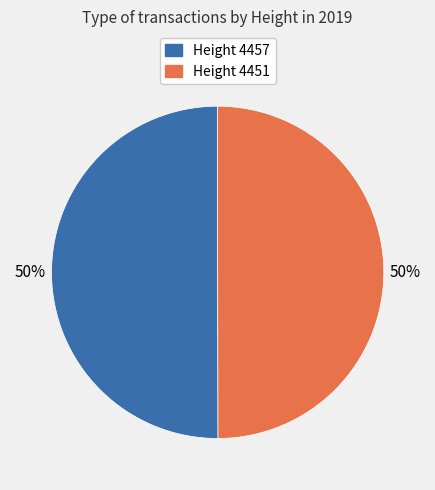

To the nearest percent, what is the average slice percentage?

50%